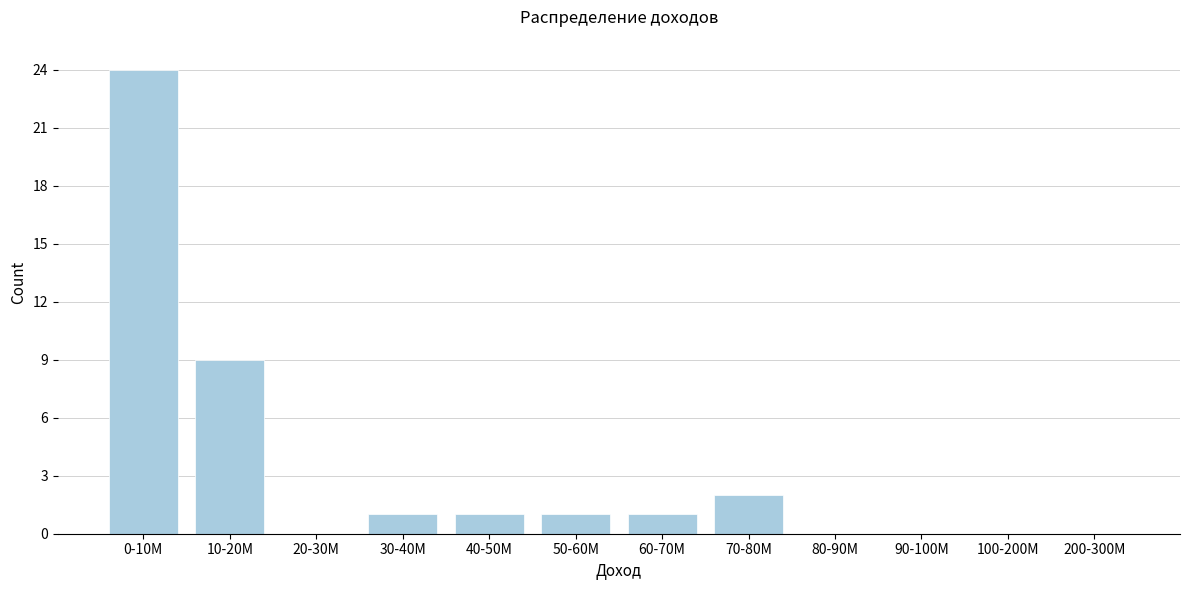

Reading left to right, list all the values displayed in this chart.

0-10M=24	10-20M=9	20-30M=0	30-40M=1	40-50M=1	50-60M=1	60-70M=1	70-80M=2	80-90M=0	90-100M=0	100-200M=0	200-300M=0